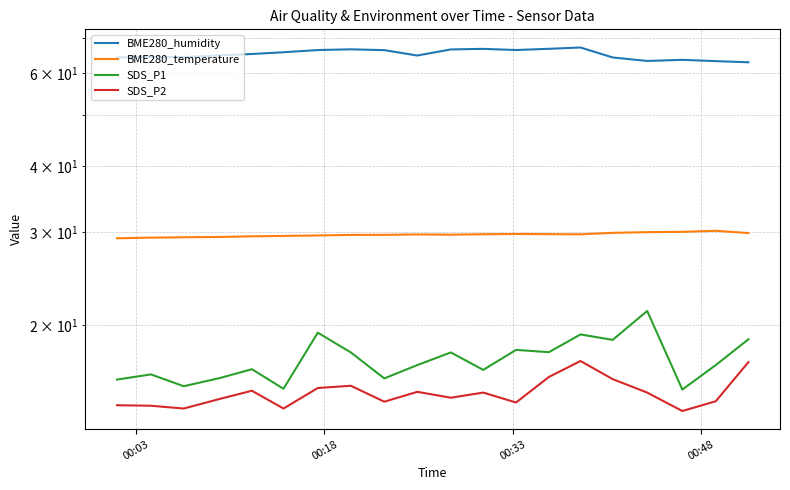

True or false: SDS_P2 and SDS_P1 intersect in this chart.

False